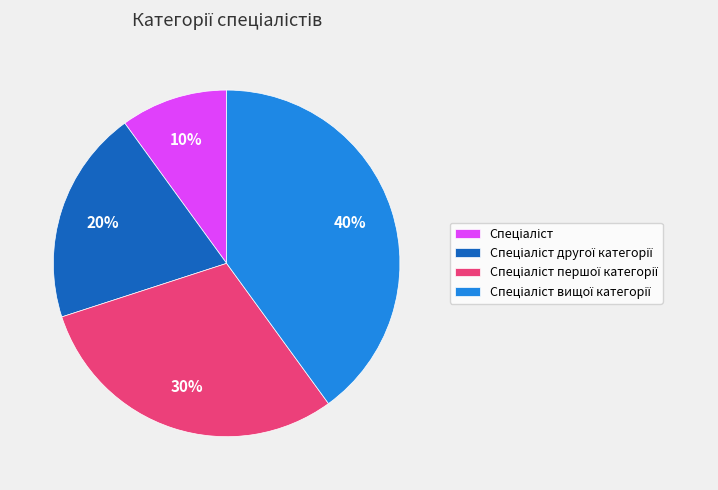

Is there any slice that represents more than half of the pie?

No